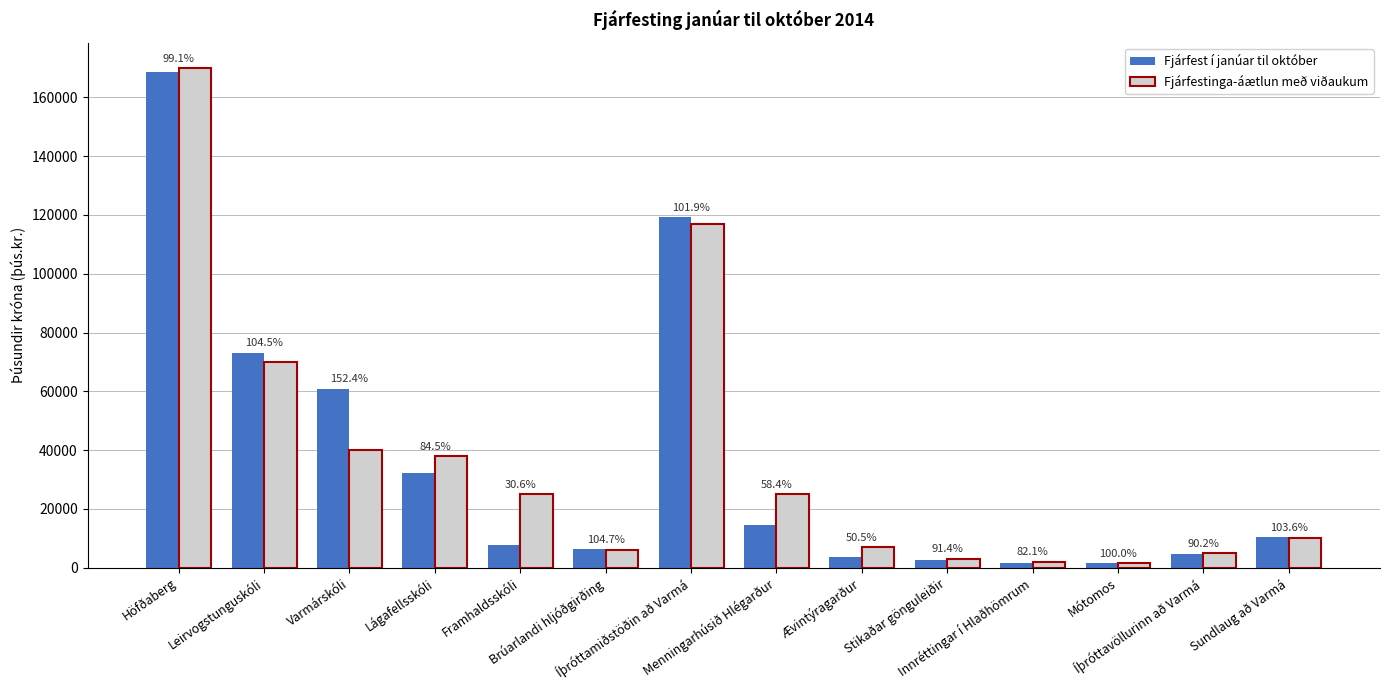

Does the chart contain stacked bars?

No